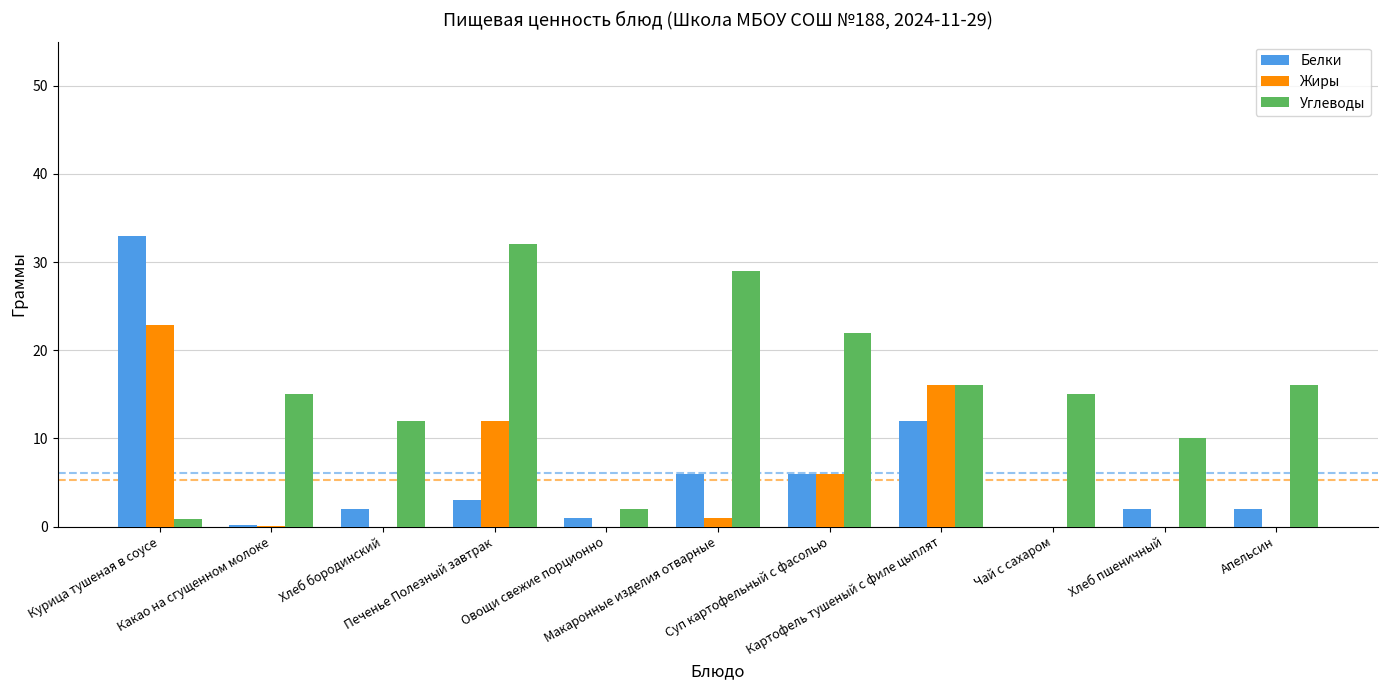

Which series has the largest total across all categories?

Углеводы